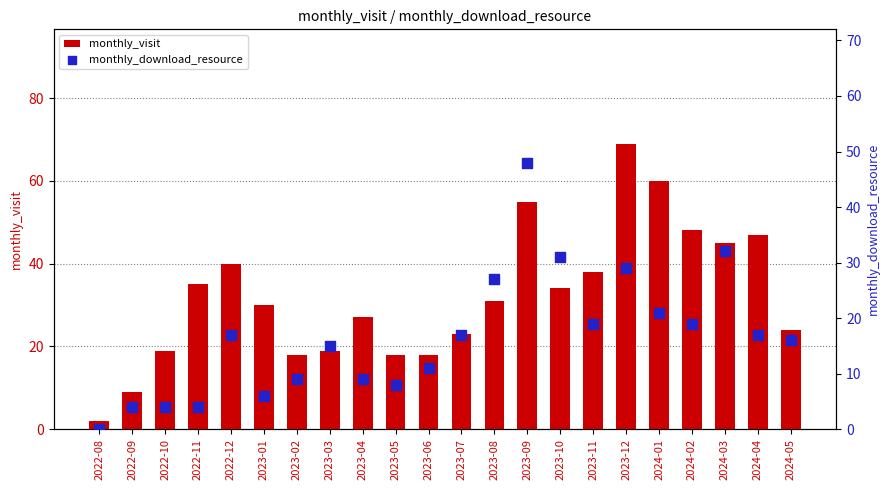

Which series has the largest total across all categories?

monthly_visit